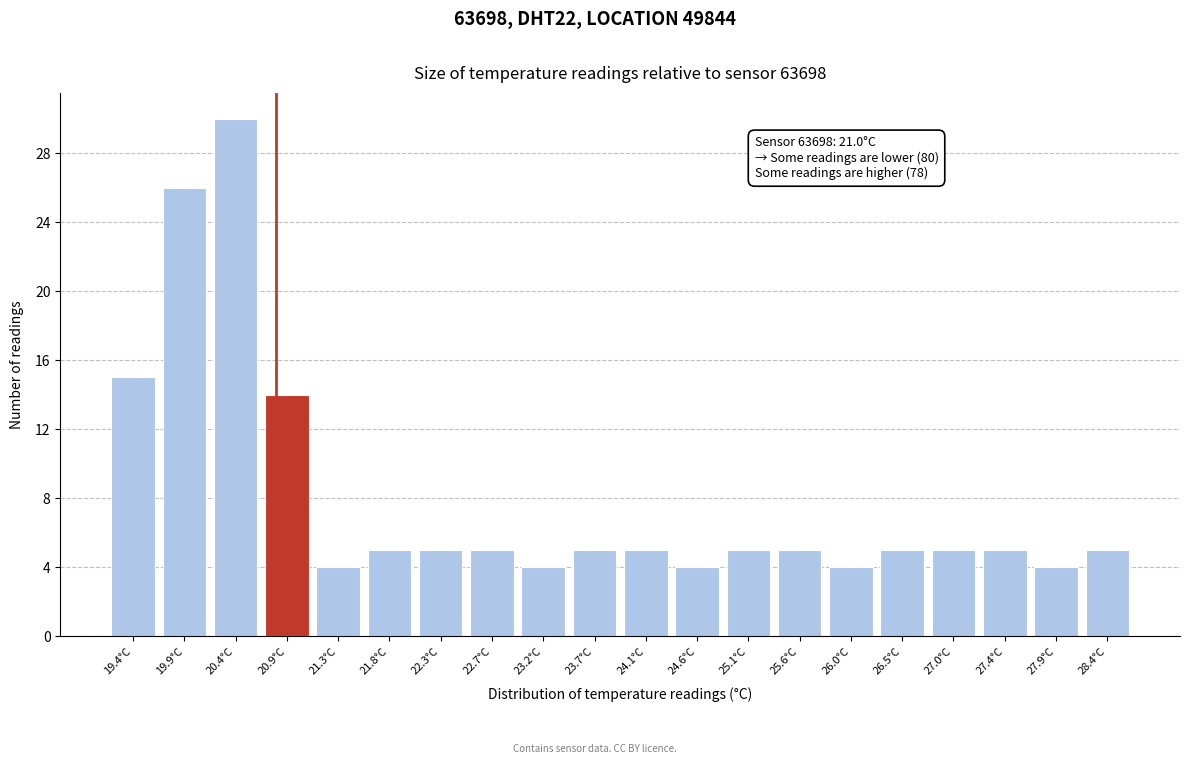

Reading right to left, transcribe all the data shown in this chart.

5	4	5	5	5	4	5	5	4	5	5	4	5	5	5	4	14	30	26	15